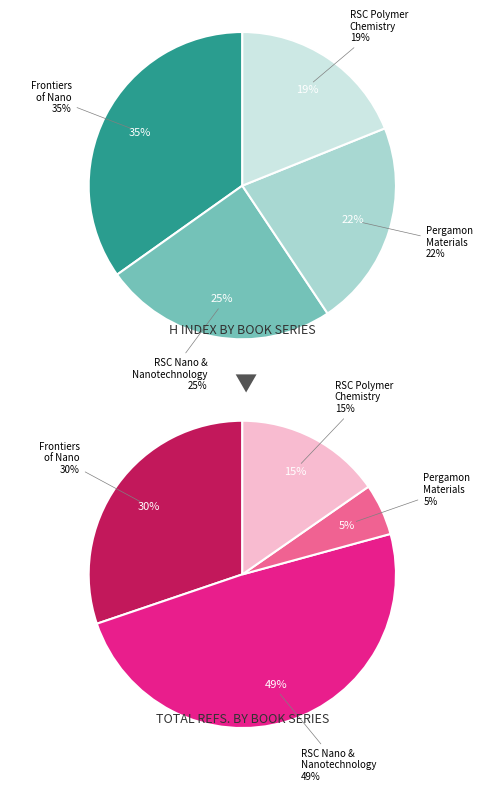

Is it true that Pergamon Materials Series is 29% of the pie?

False